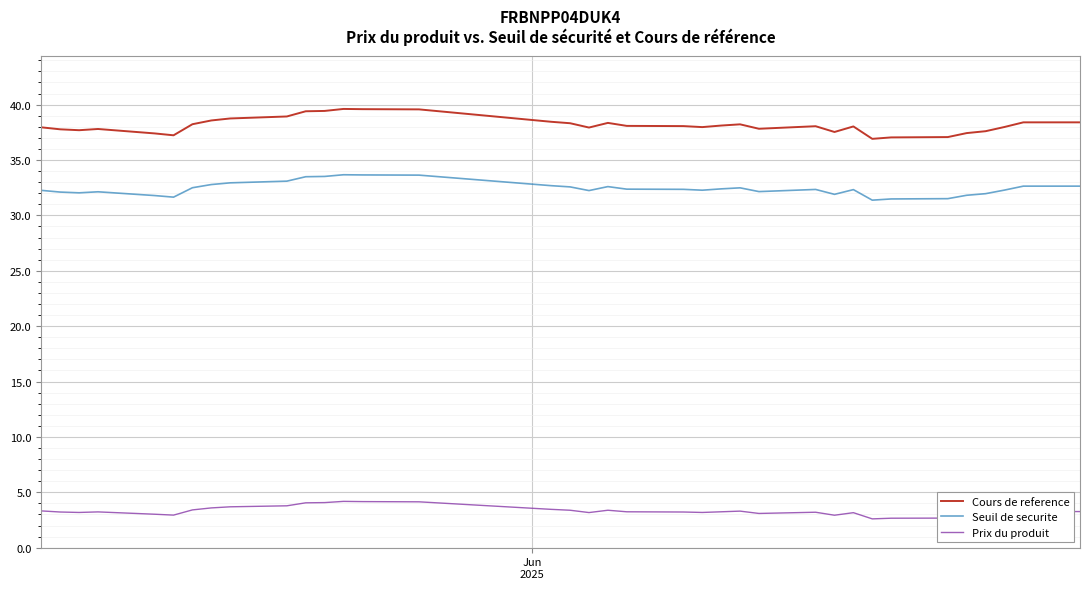

Which series has the largest range (max minus min)?

Cours de reference